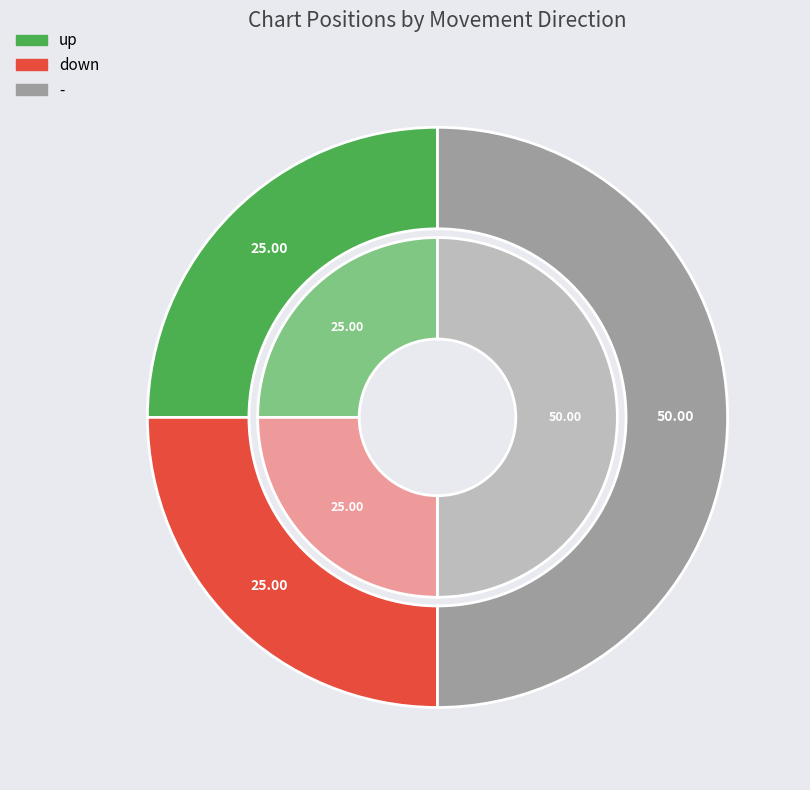

Rank the categories by value from lowest to highest.

up, down, -